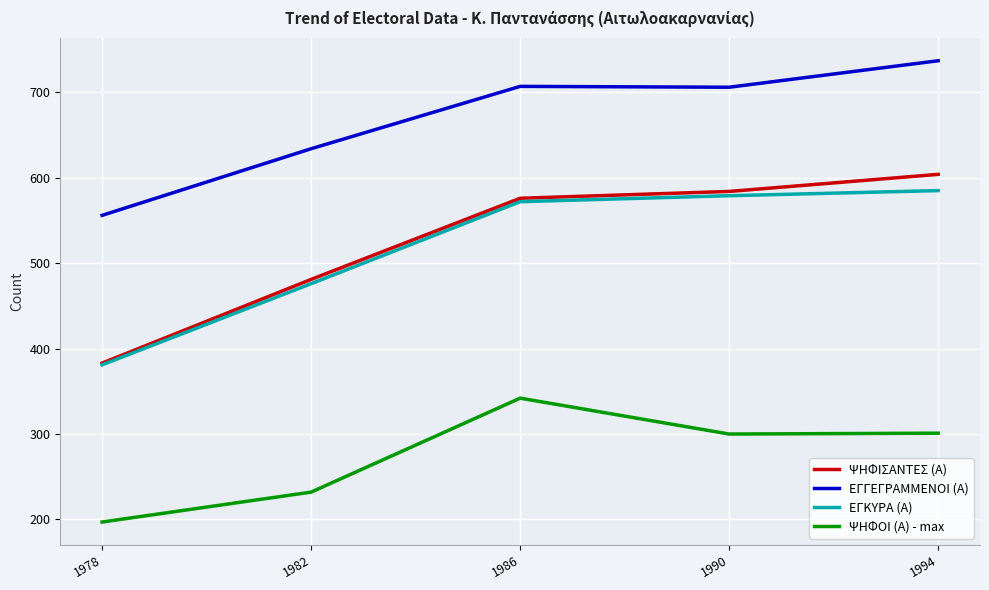

Read the ΕΓΚΥΡΑ (Α) value at 1994.

585